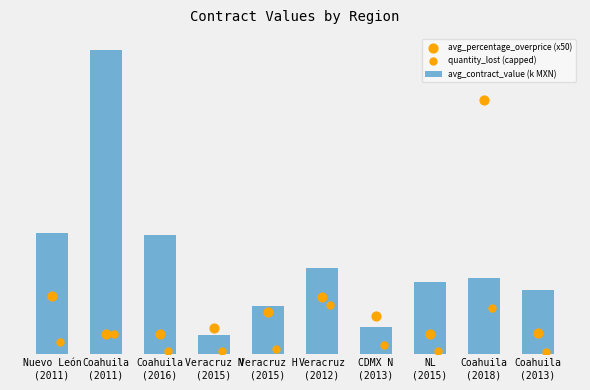

Which series contains the highest Y value?

avg_contract_value (k MXN)